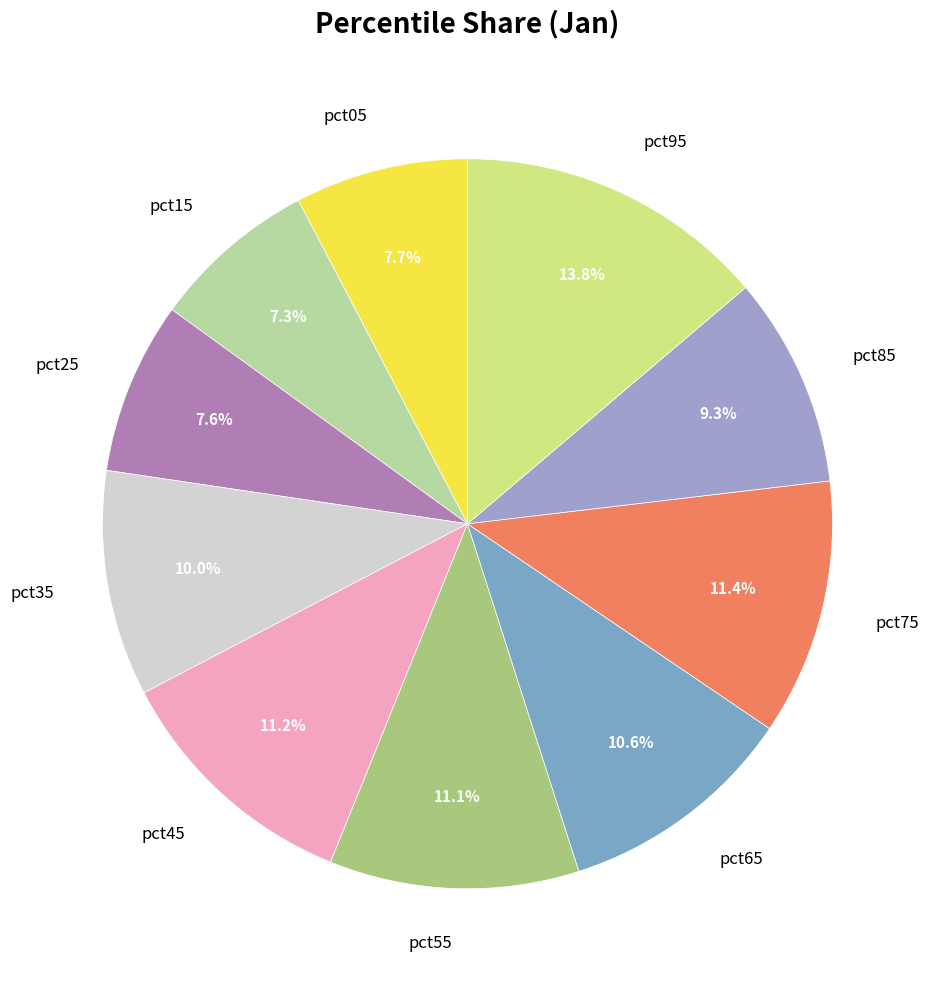

Does any single category account for the majority?

No